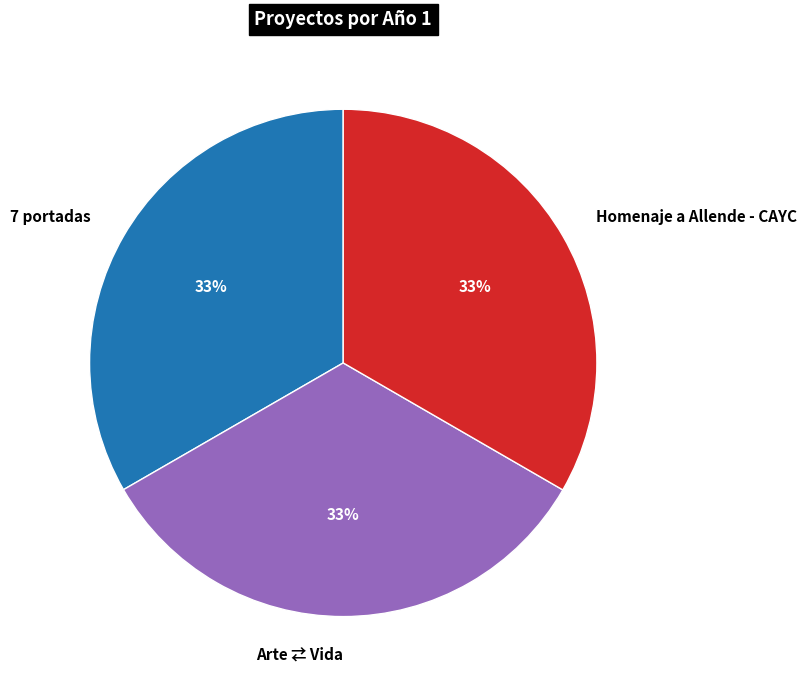

Is 7 portadas the majority of the pie?

No